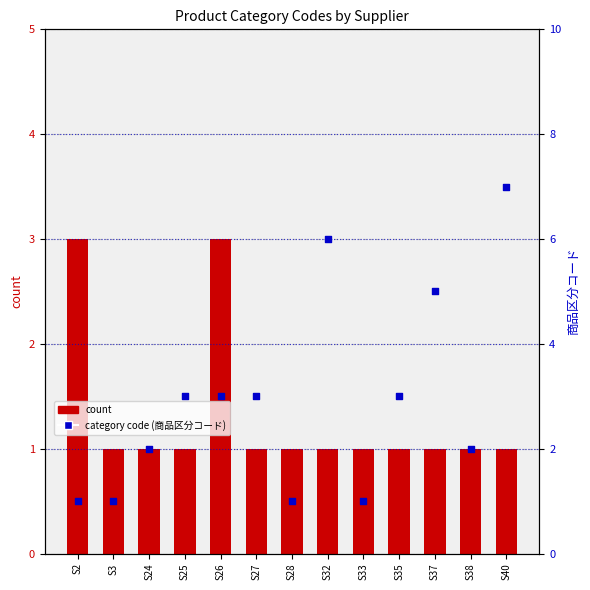

Is the value of count at S3 greater than the value of category code (商品区分コード) at S33?

No